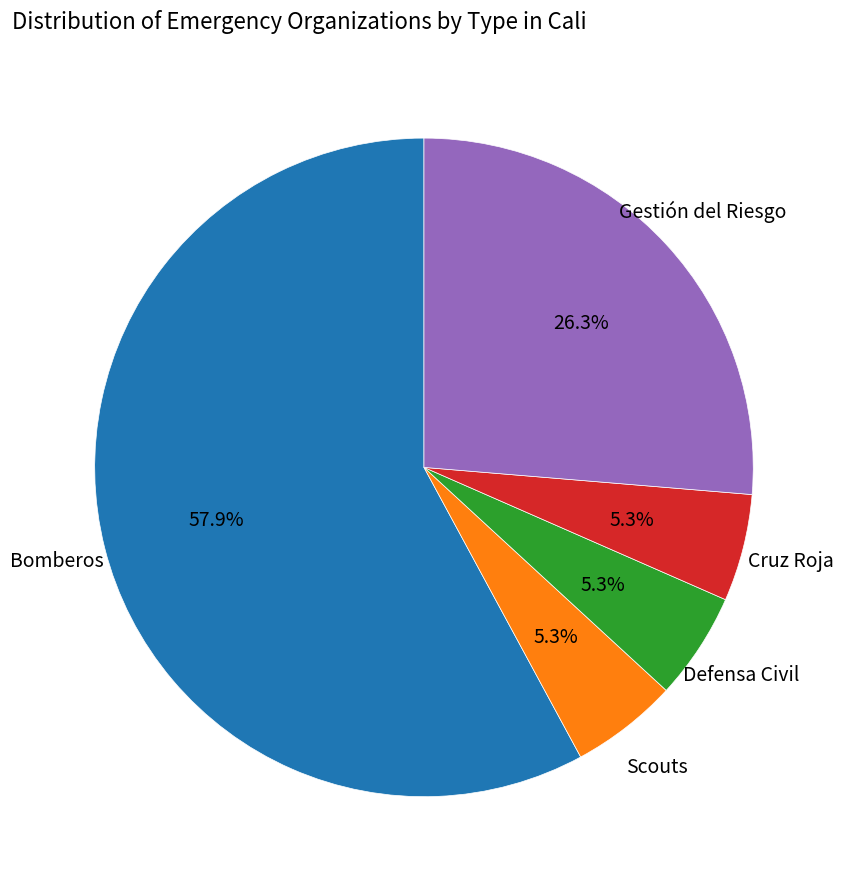

Which slice is the largest?

Bomberos